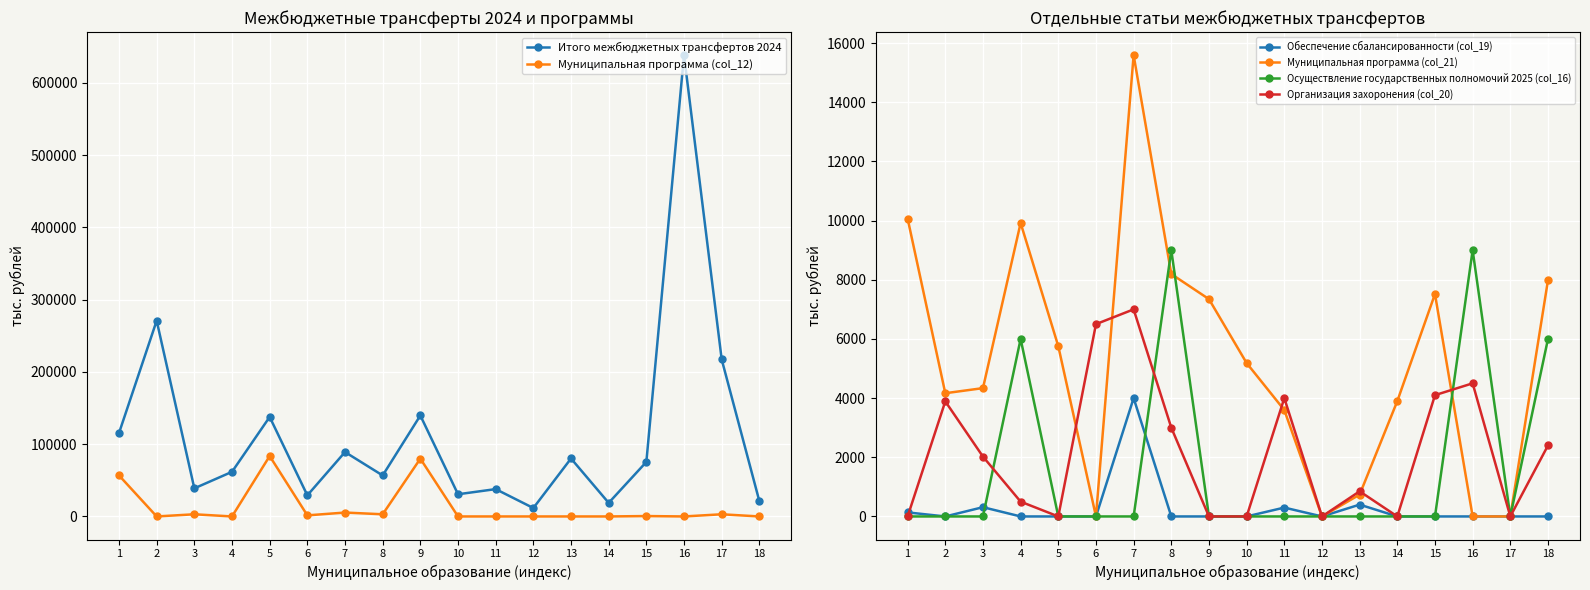

What is the total value across all series at 2?

279028.8